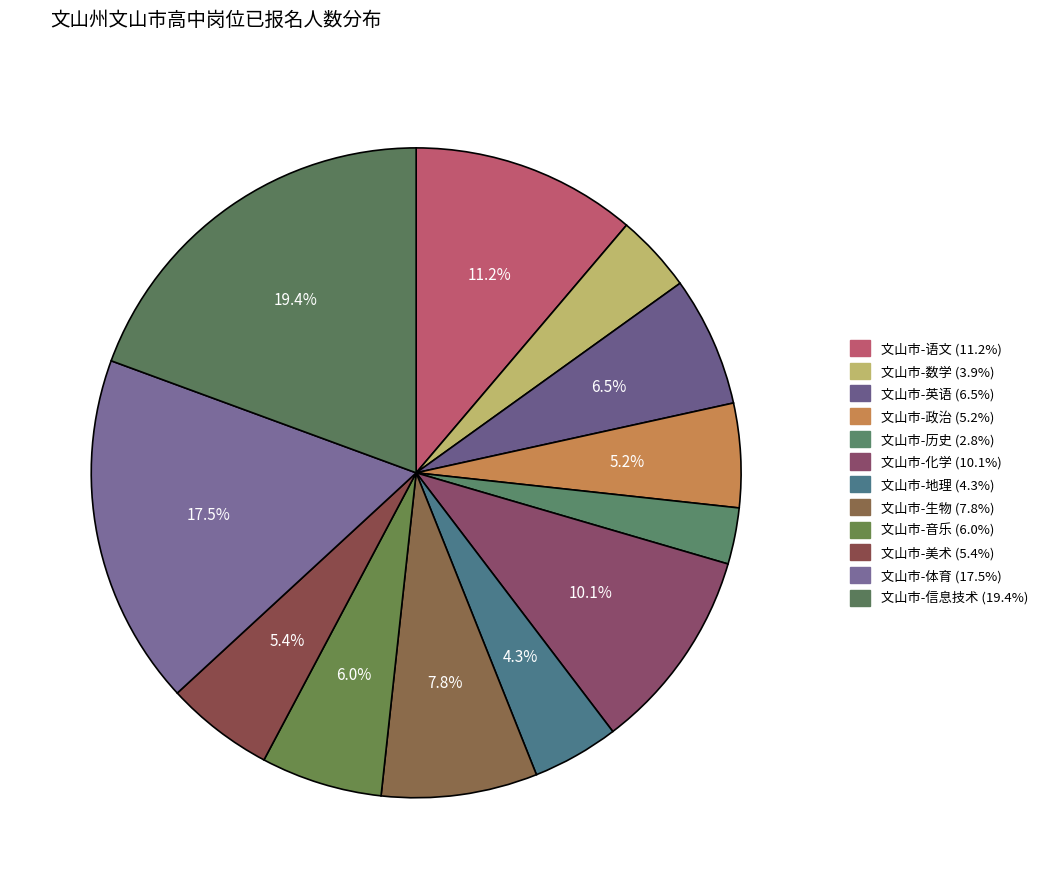

To the nearest percent, what percentage of the pie is 文山市-英语?

6%